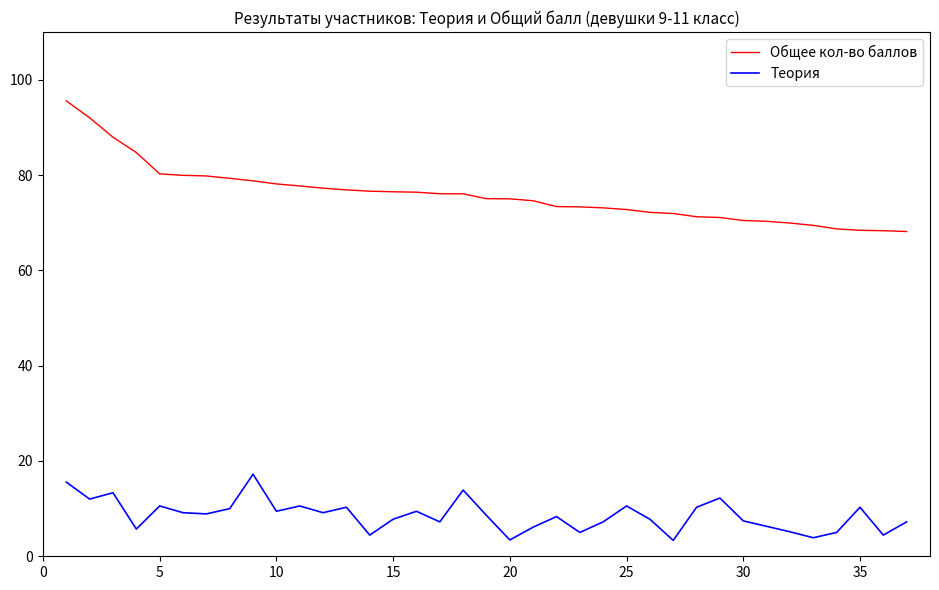

Rank the series by their average value, from highest to lowest.

Общее кол-во баллов, Теория